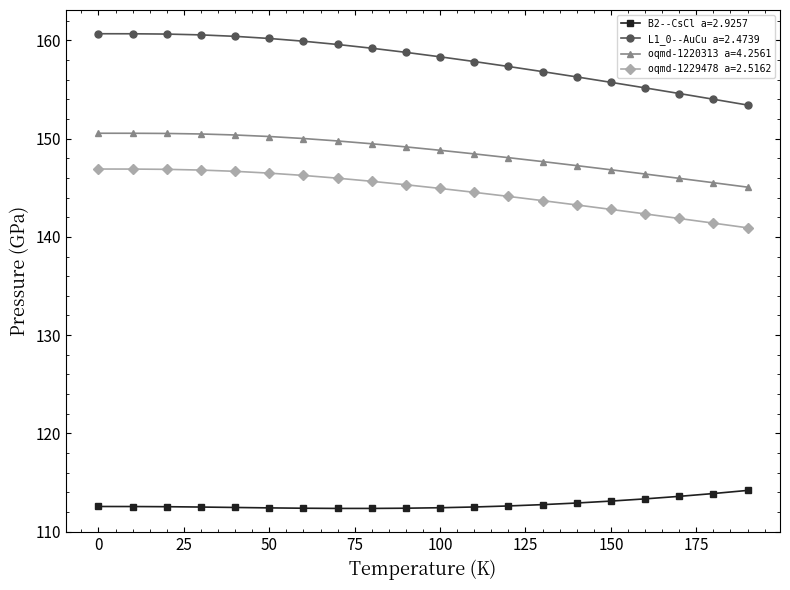

What is the highest value of the oqmd-1229478 a=2.5162 series?

146.9